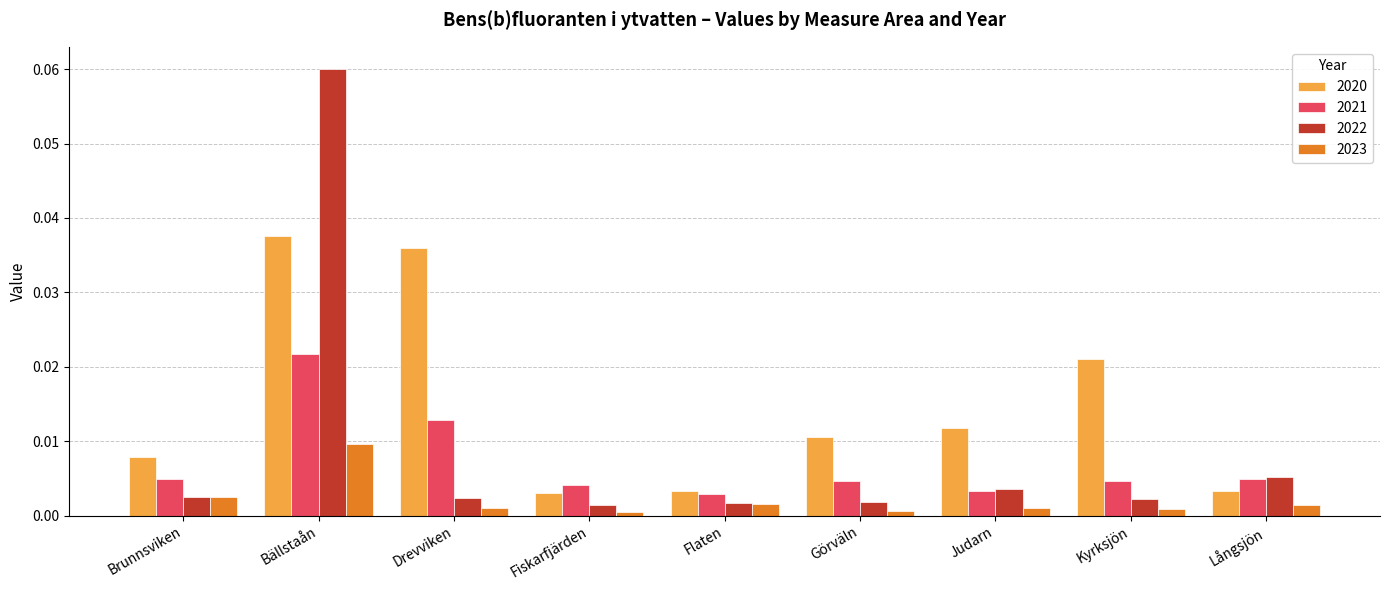

At which label does 2021 reach its peak?

Bällstaån